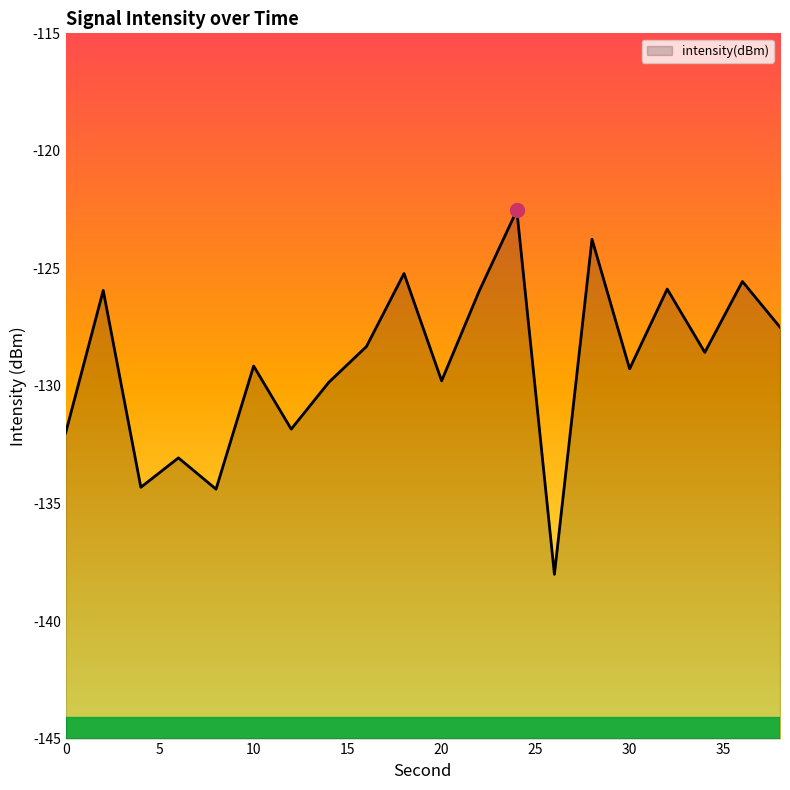

Reading left to right, extract all data points from this chart.

-132.0	-125.9	-134.3	-133.1	-134.4	-129.2	-131.8	-129.8	-128.3	-125.2	-129.8	-126.0	-122.5	-138.0	-123.8	-129.3	-125.9	-128.6	-125.6	-127.5